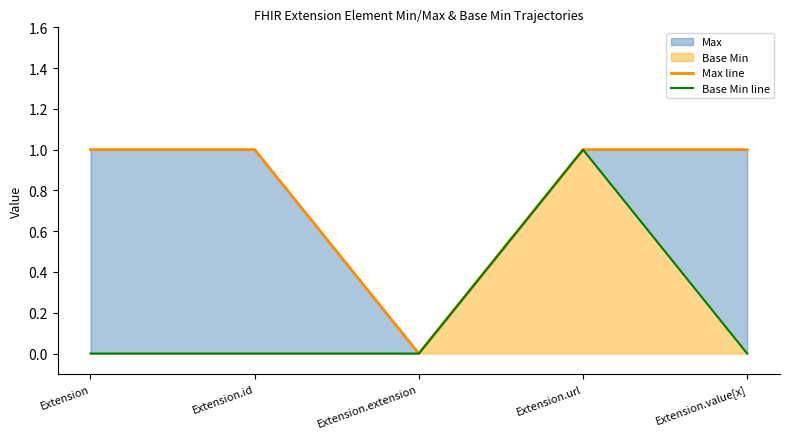

At which category does the chart reach its minimum across all series?

Extension.extension